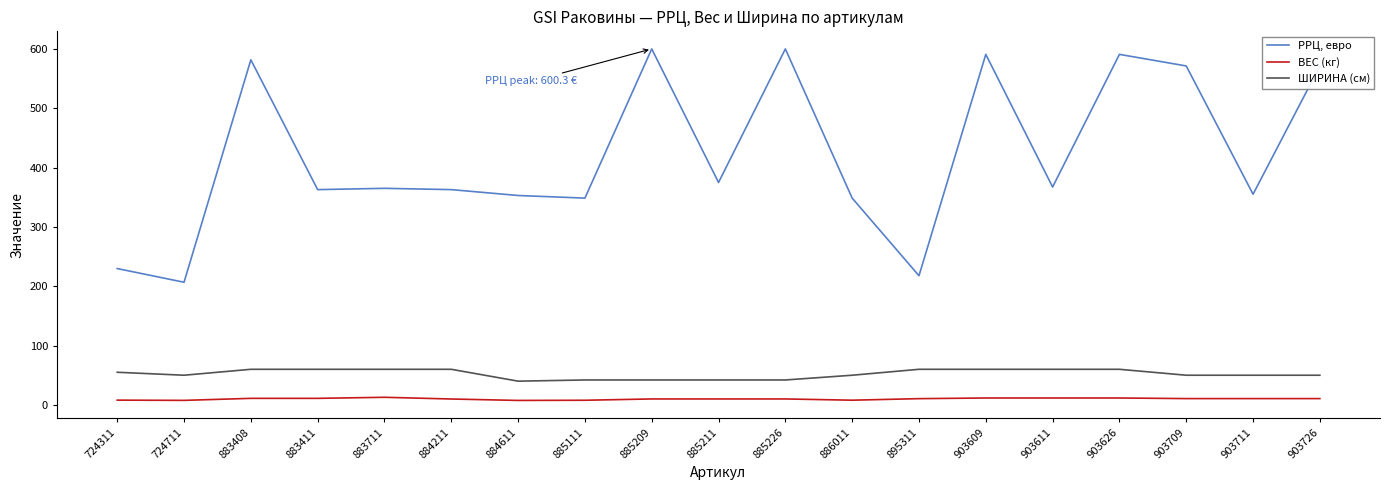

Is it true that ВЕС (кг) equals 9.9 at 884211?

True